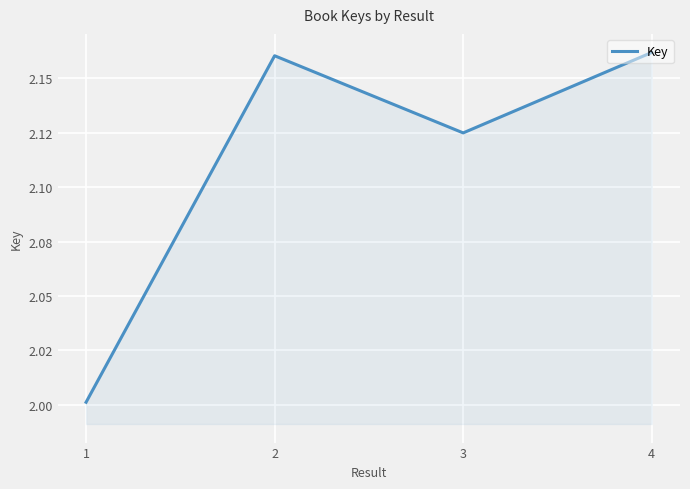

True or false: the data has more than 2 interior local peaks.

False